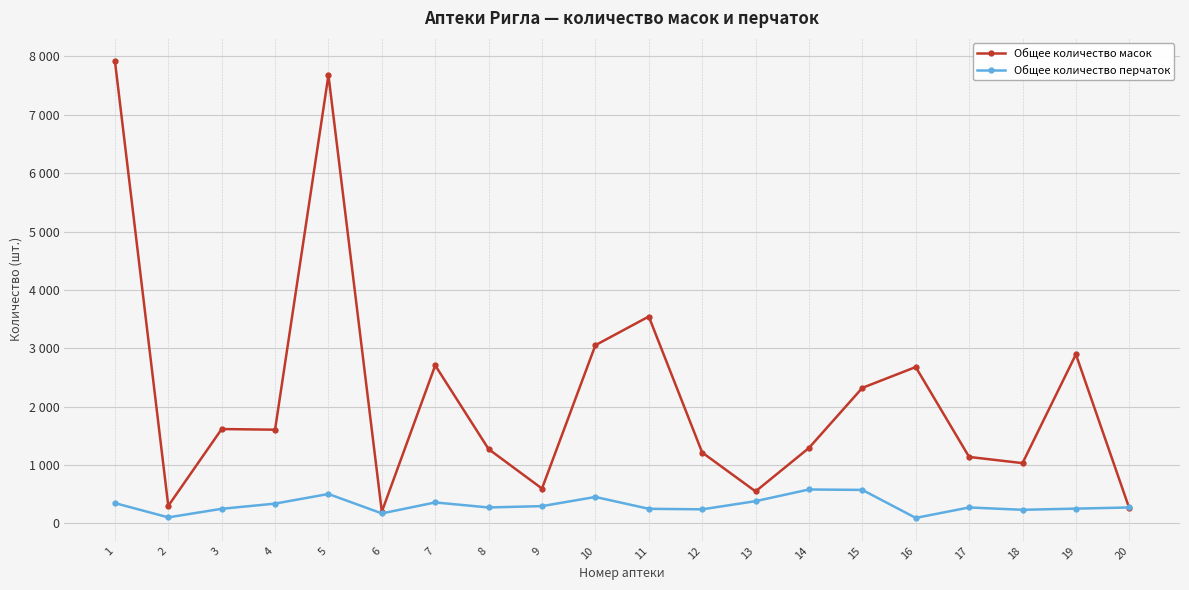

Is it true that Общее количество перчаток equals 247 at 11?

True